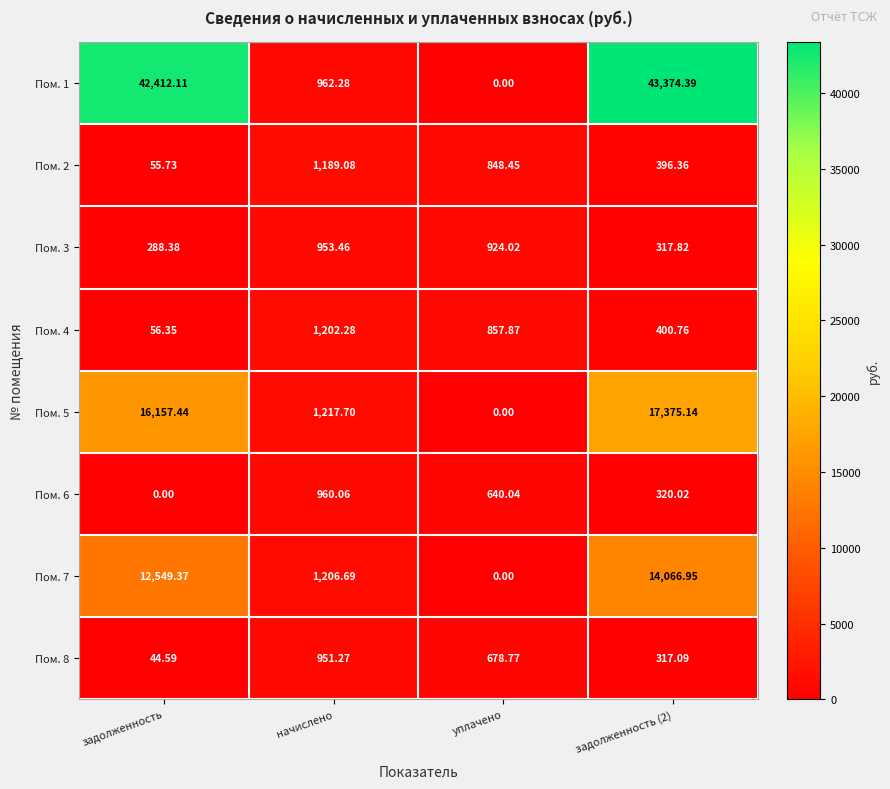

Is the value of Пом. 7 at задолженность greater than the value of Пом. 6 at задолженность (2)?

Yes